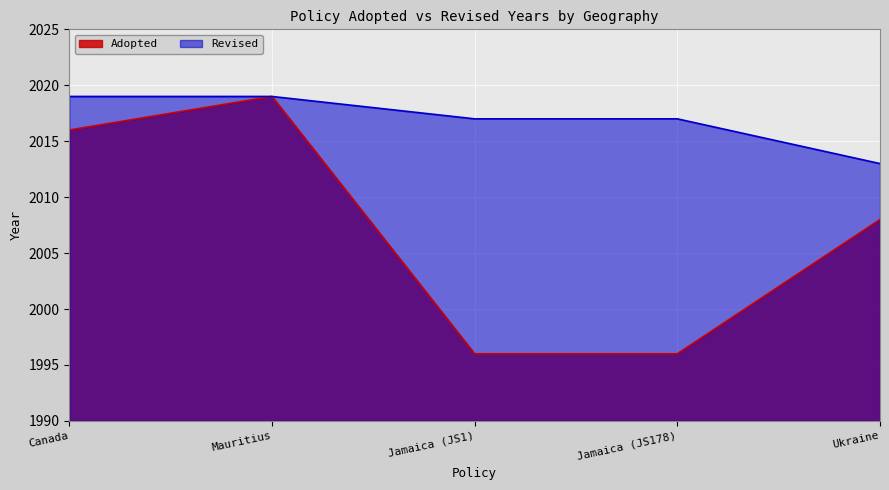

What is the average value of the Revised series?

2017